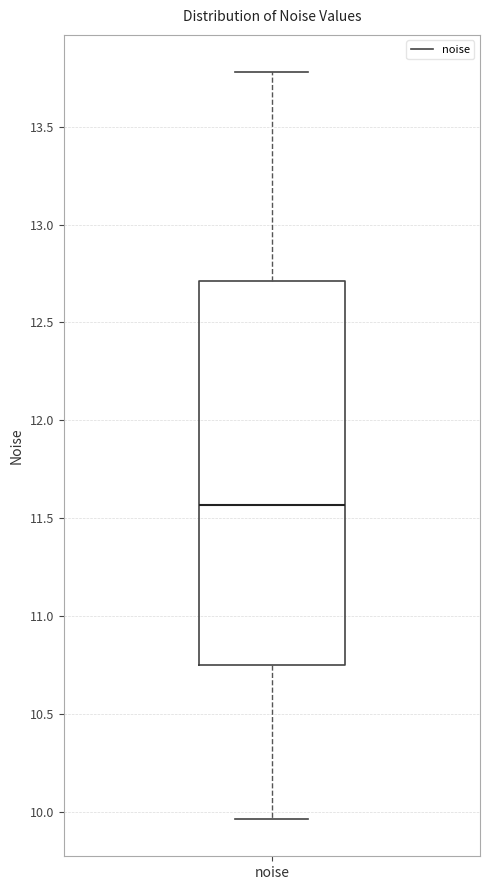

Where is the lower edge of the box for noise on the y-axis? The values are not printed on the chart, so give them approximately, as read against the axis.

10.75